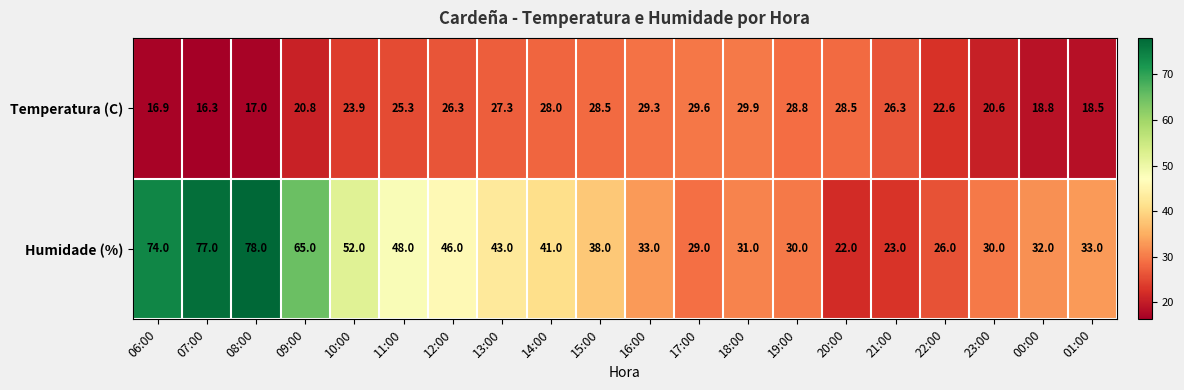

Read the Humidade (%) value at 14:00.

41.0